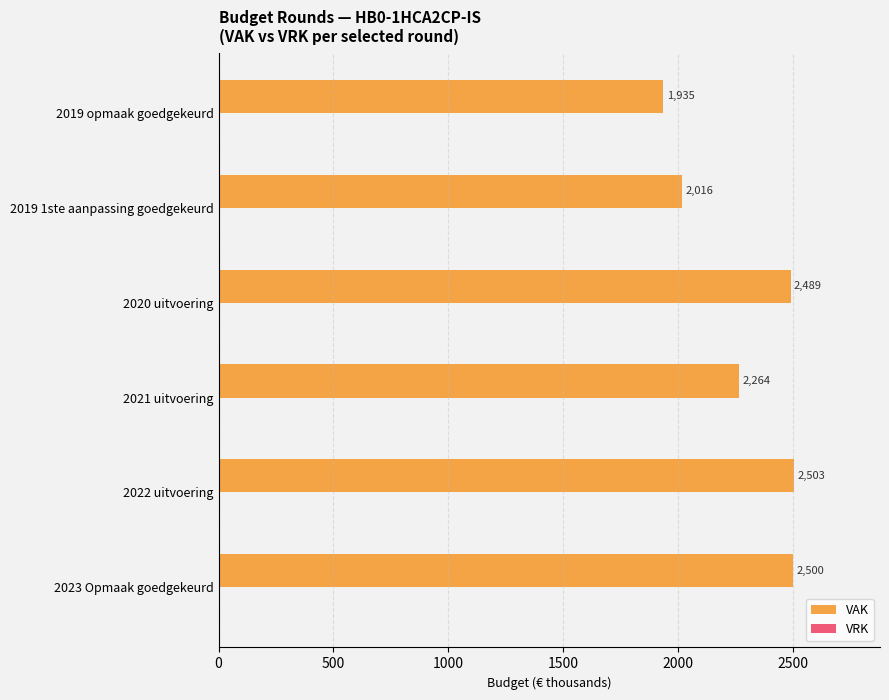

List the labels in order of value, largest first.

2022 uitvoering, 2023 Opmaak goedgekeurd, 2020 uitvoering, 2021 uitvoering, 2019 1ste aanpassing goedgekeurd, 2019 opmaak goedgekeurd